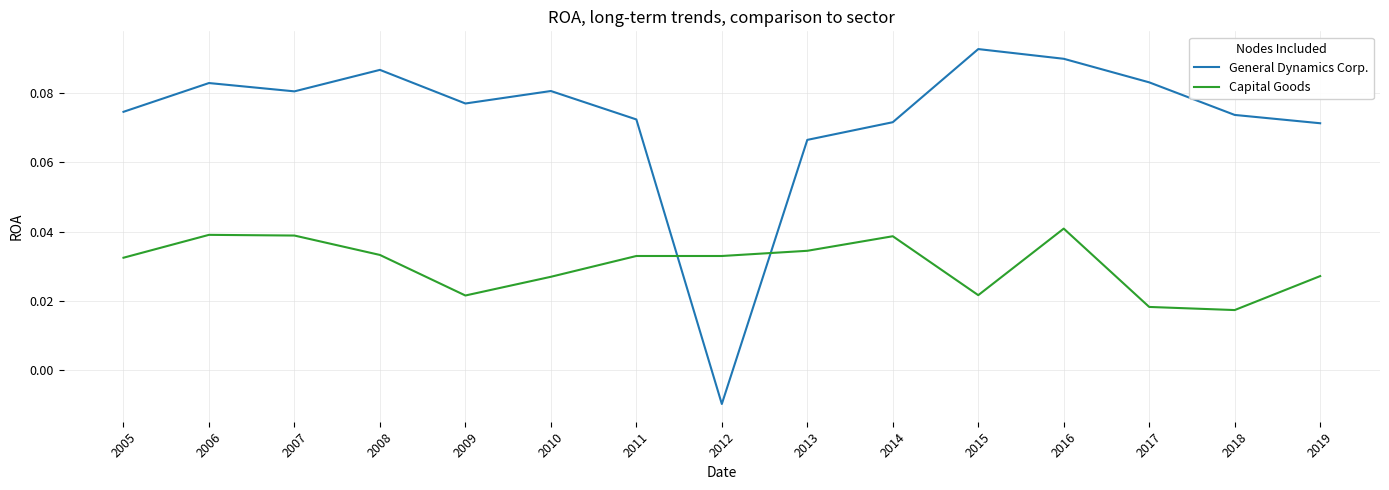

True or false: General Dynamics Corp. and Capital Goods cross at least once.

True